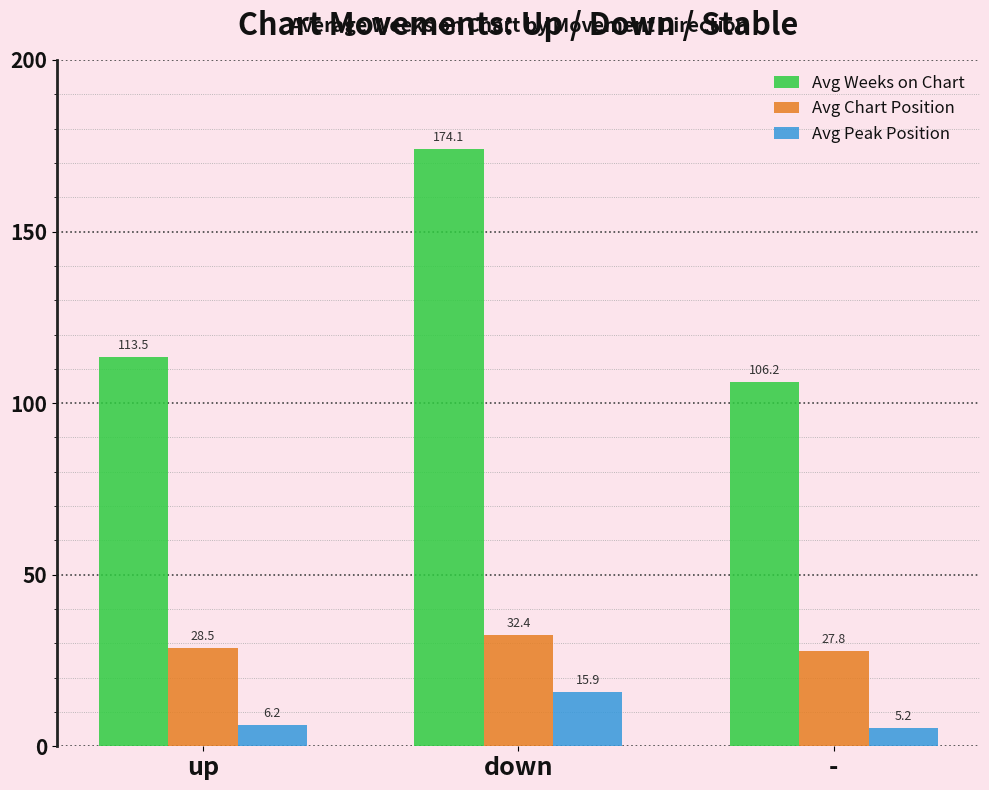

Which series has the largest total across all categories?

Avg Weeks on Chart